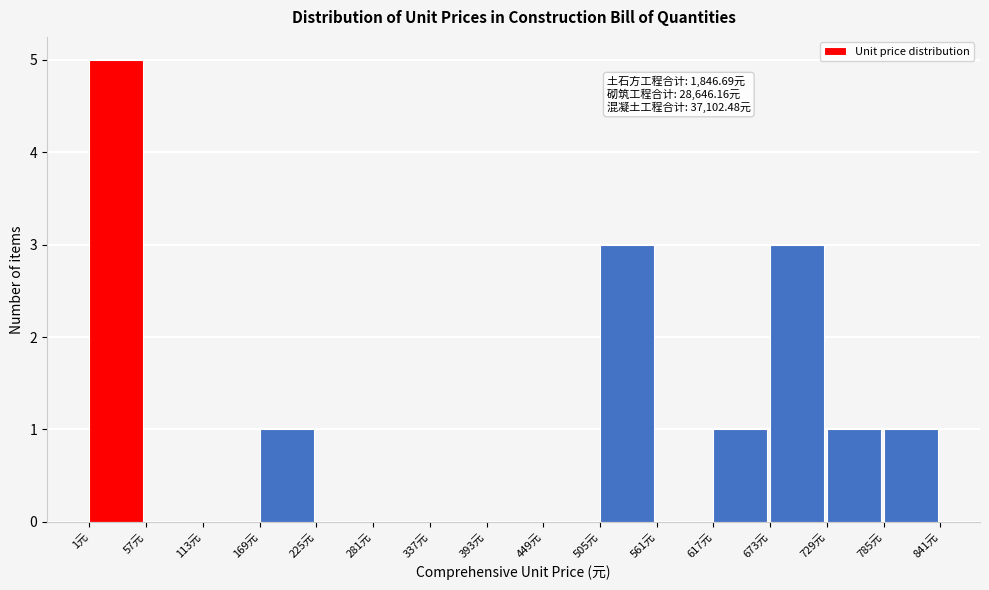

Over which range of the x-axis is the bar tallest?

0 to 60